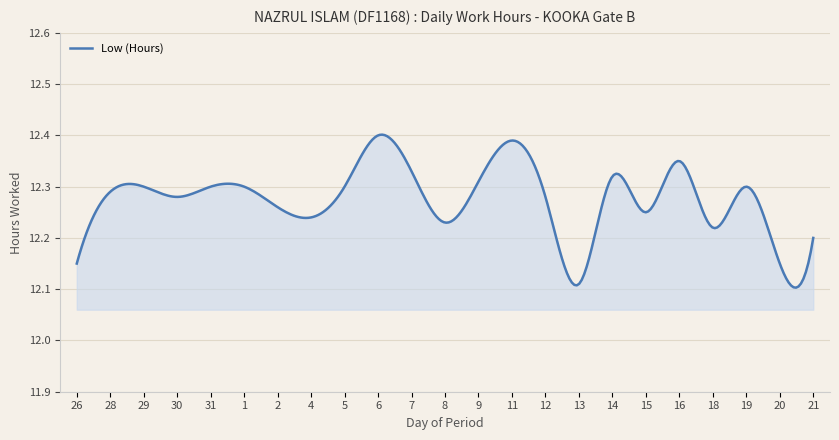

Reading left to right, what are all the values shown in this chart?

26=12.2	28=12.3	29=12.3	30=12.3	31=12.3	1=12.3	2=12.3	4=12.2	5=12.3	6=12.4	7=12.3	8=12.2	9=12.3	11=12.4	12=12.3	13=12.1	14=12.3	15=12.2	16=12.3	18=12.2	19=12.3	20=12.2	21=12.2